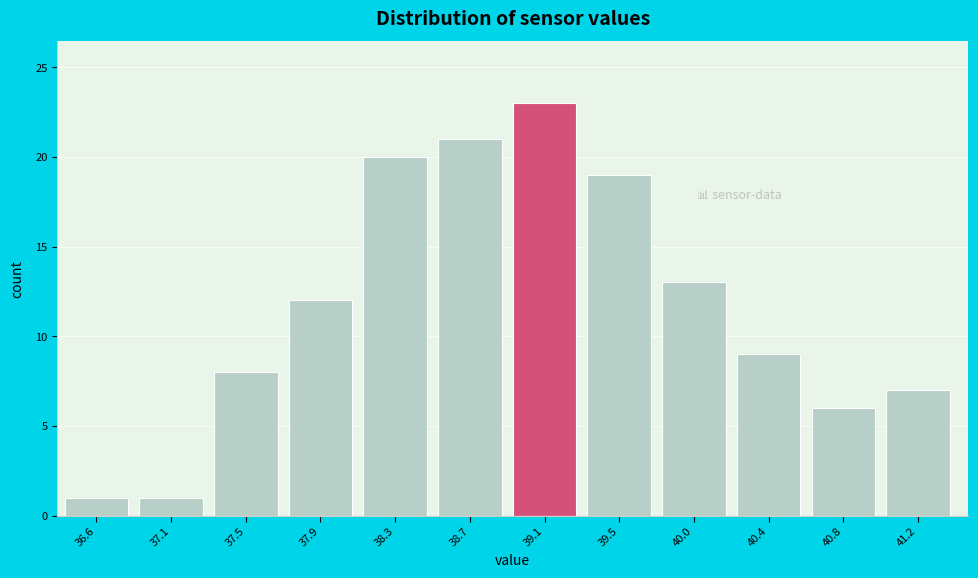

Reading left to right, what are all the values shown in this chart?

36.6=1	37.1=1	37.5=8	37.9=12	38.3=20	38.7=21	39.1=23	39.5=19	40.0=13	40.4=9	40.8=6	41.2=7